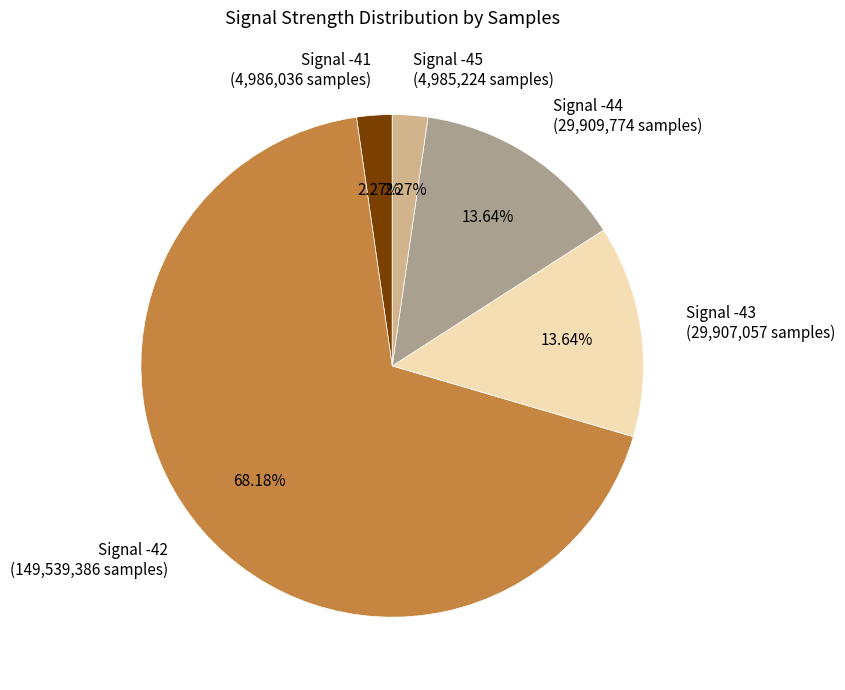

Which slice represents more than half of the pie?

Signal -42 (149,539,386 samples)